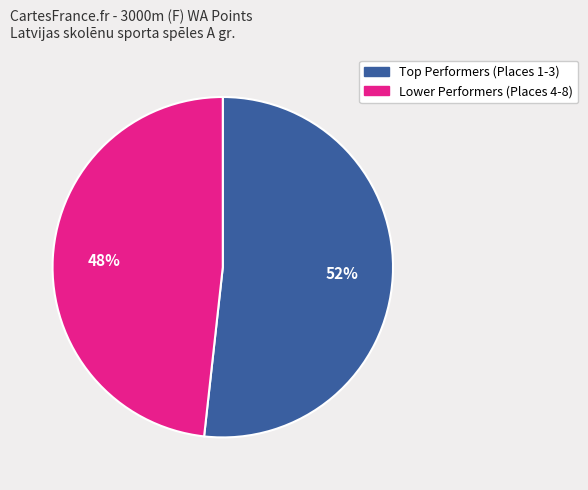

Does any single category account for the majority?

Yes